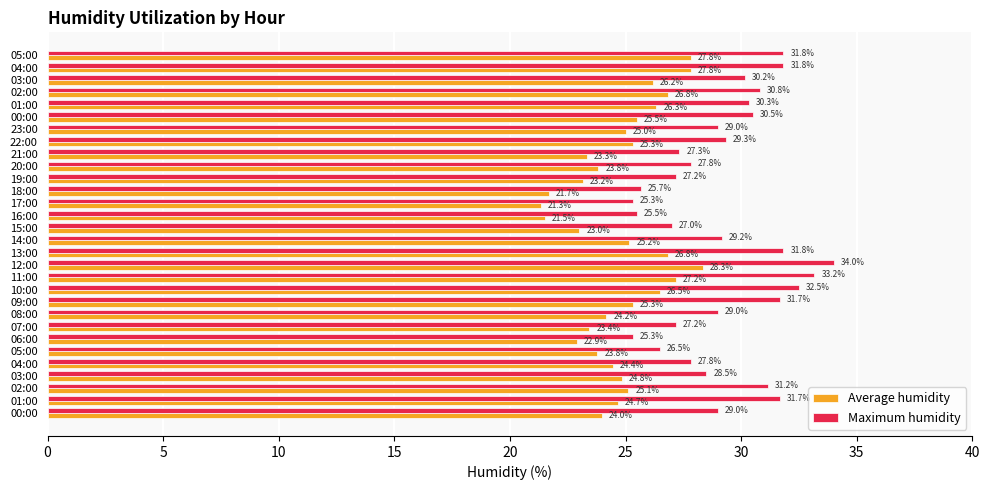

How many values in the Average humidity series are below 25?

15